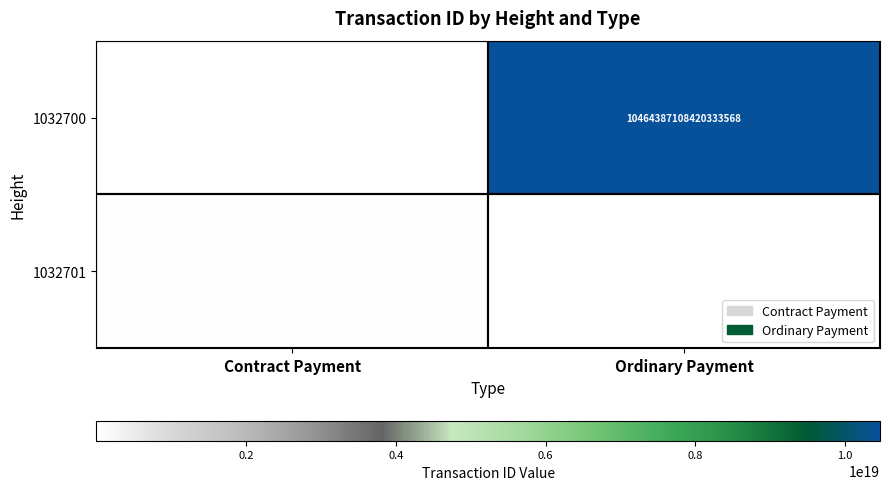

Is it true that 1032701 equals 35741802587376704 at Contract Payment?

False